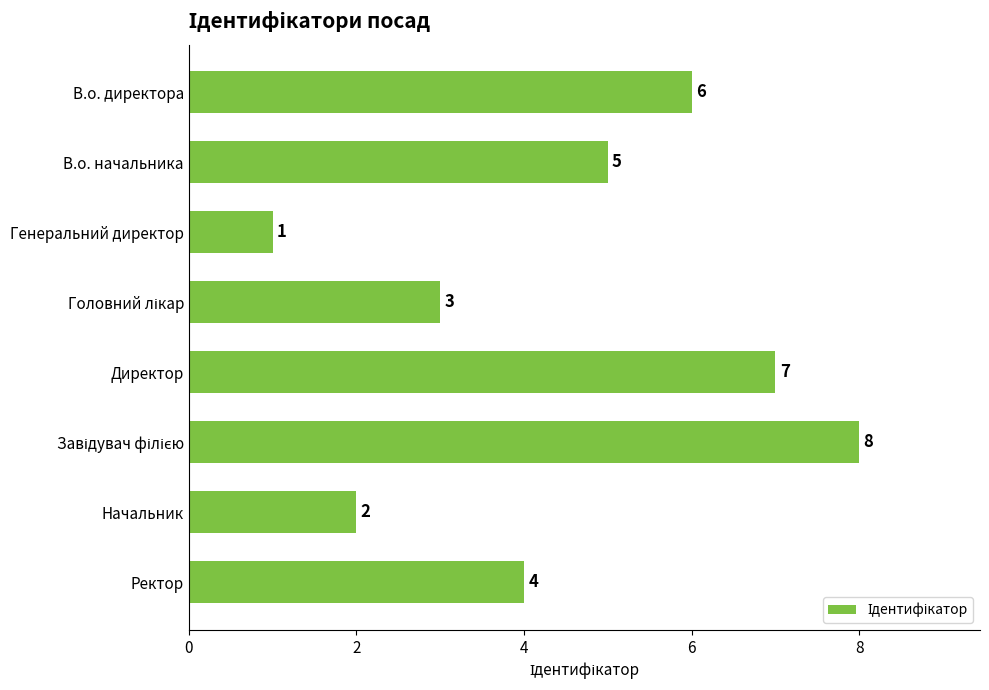

The value at Начальник is 1. True or false?

False